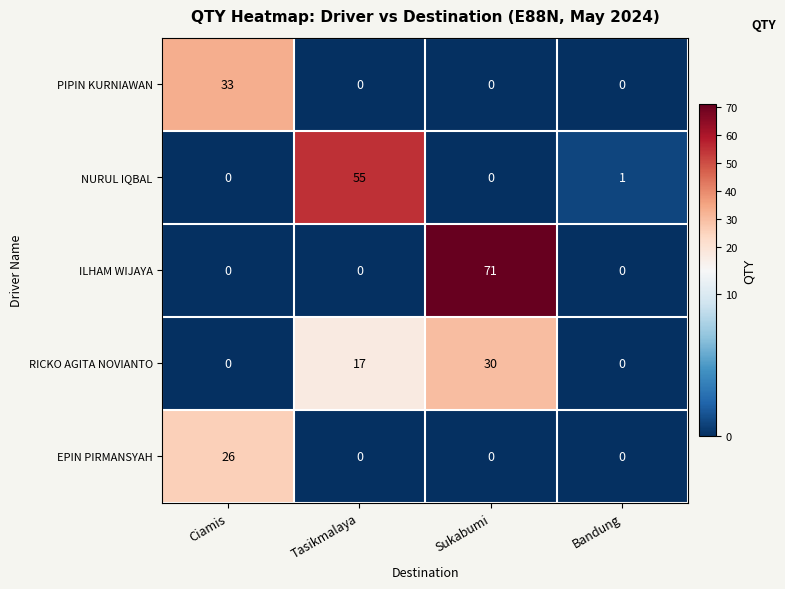

Which category has the highest value across all series?

Sukabumi